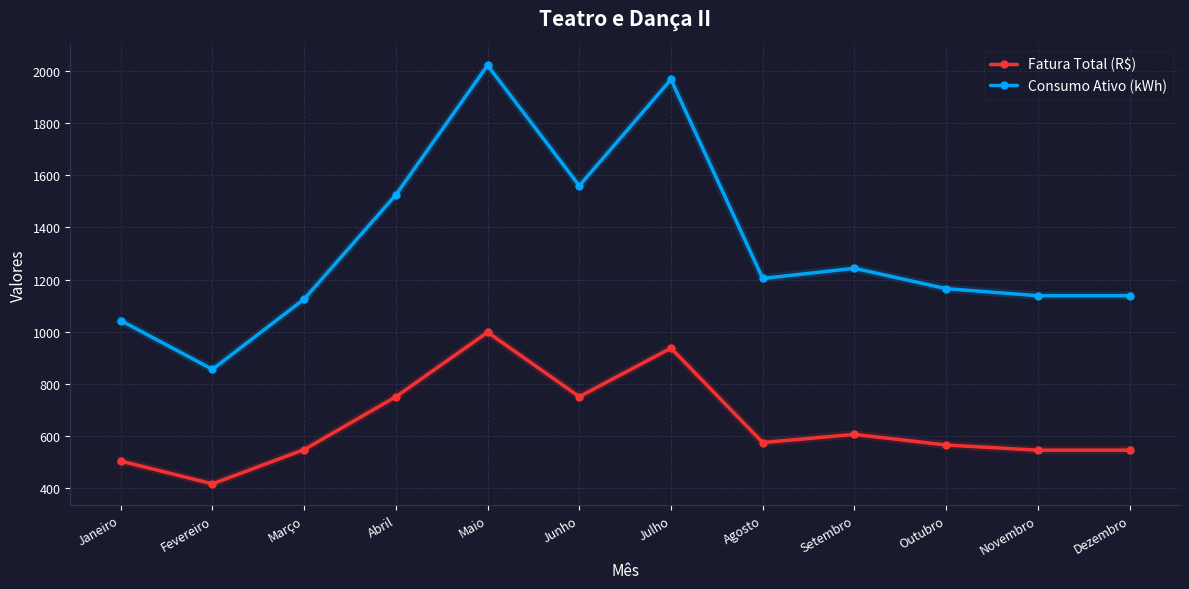

Which series has the widest spread of values?

Consumo Ativo (kWh)